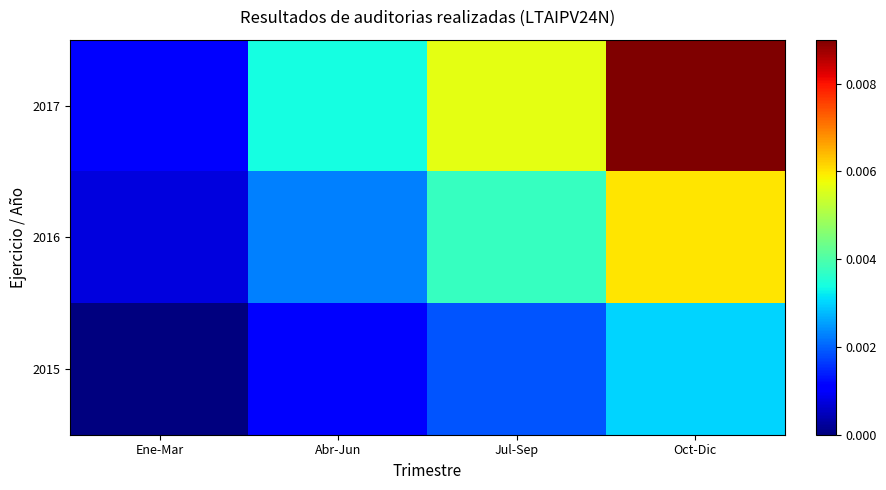

How many data points does each series have?

4